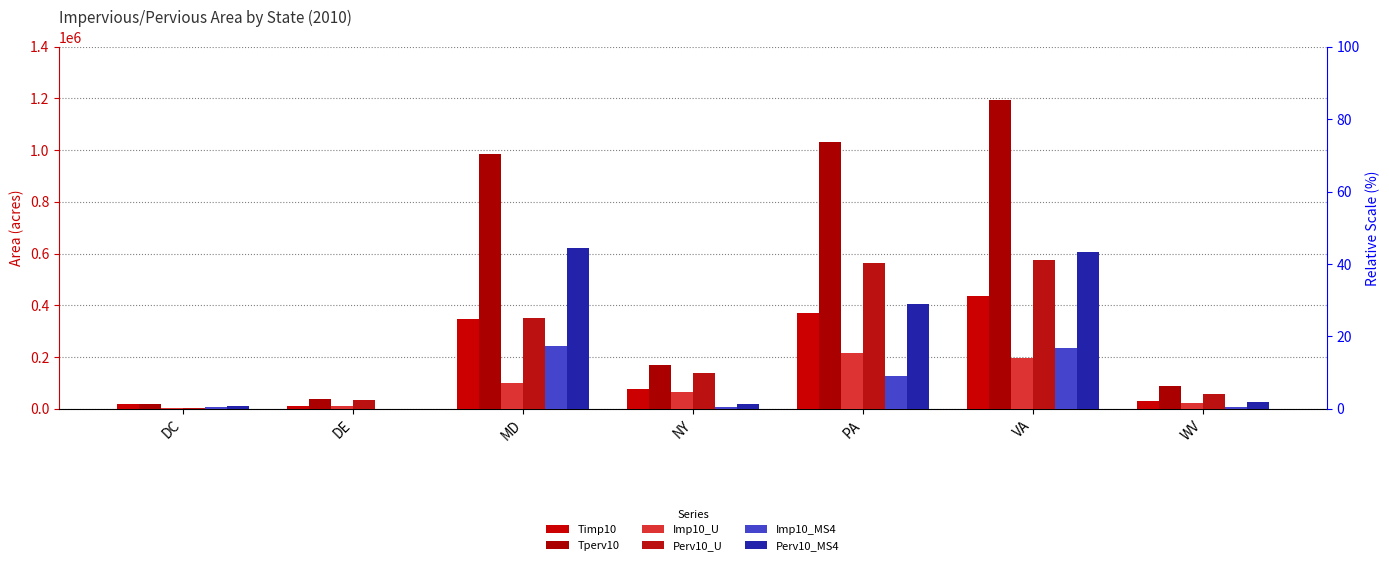

What is the difference between the maximum and second lowest values in the Imp10_U series?

204674.4